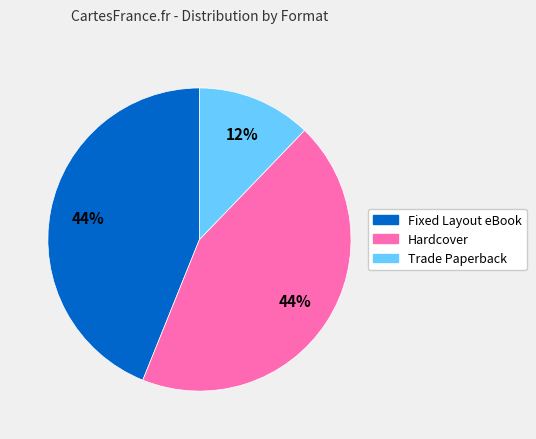

Which category has the smallest portion of the pie?

Trade Paperback